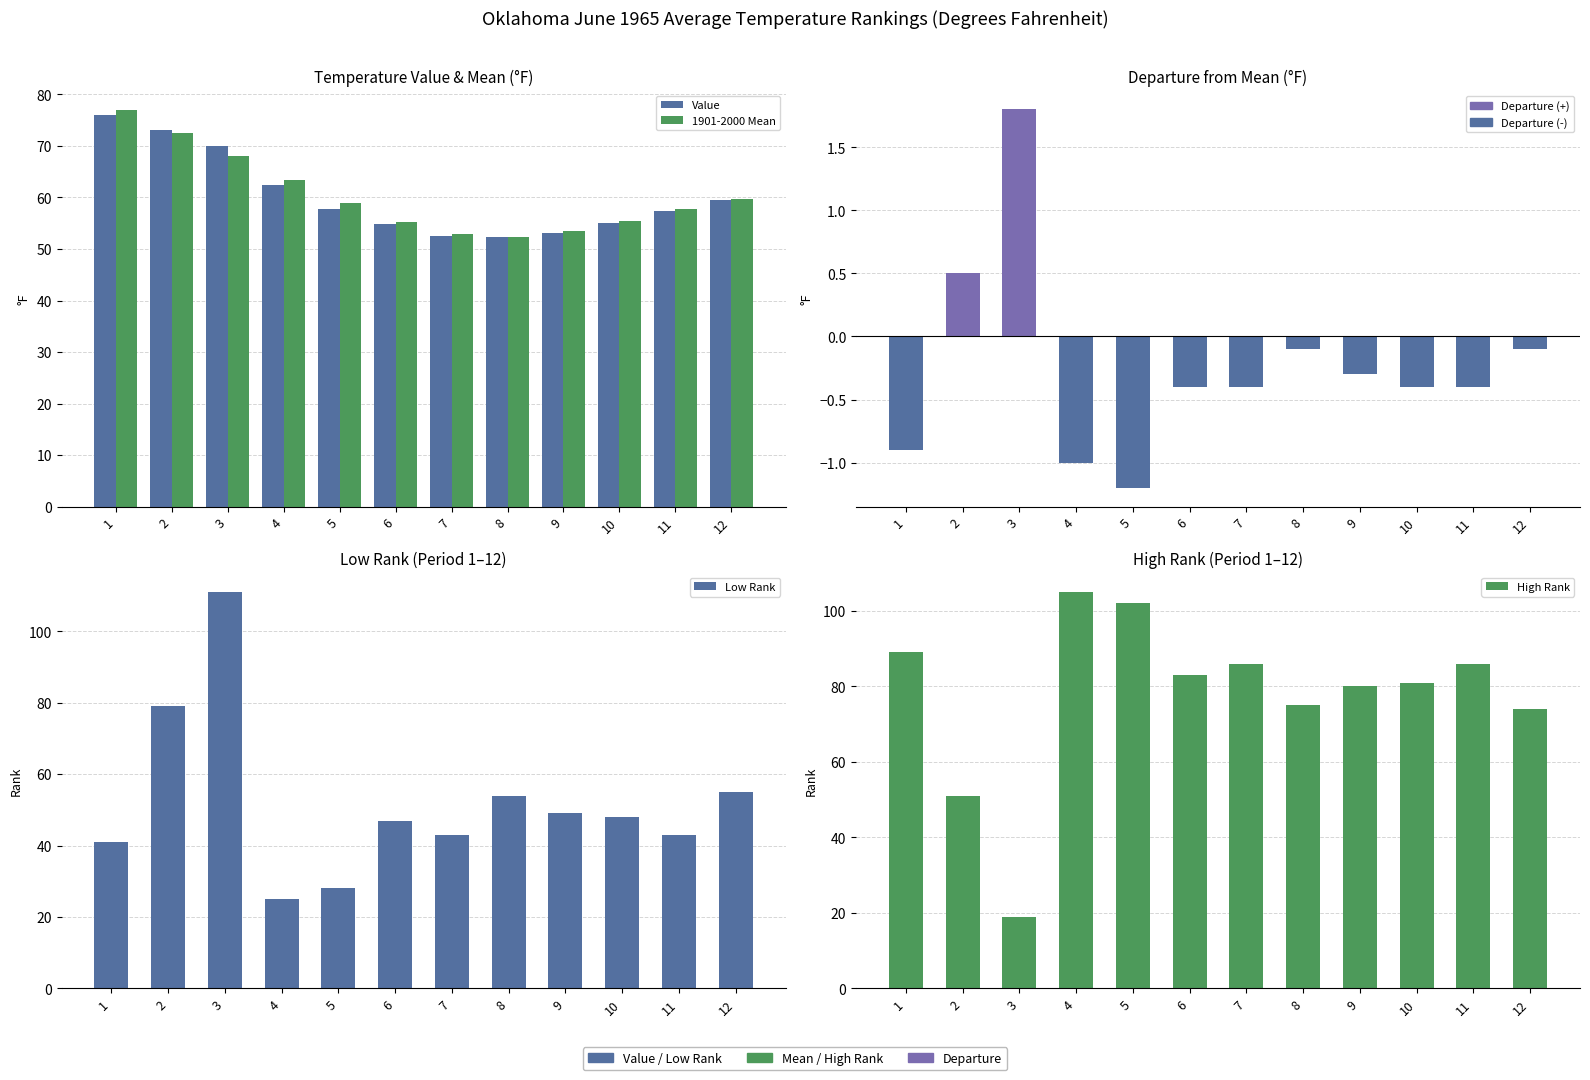

Is it true that High Rank equals 58.8 at 1?

False